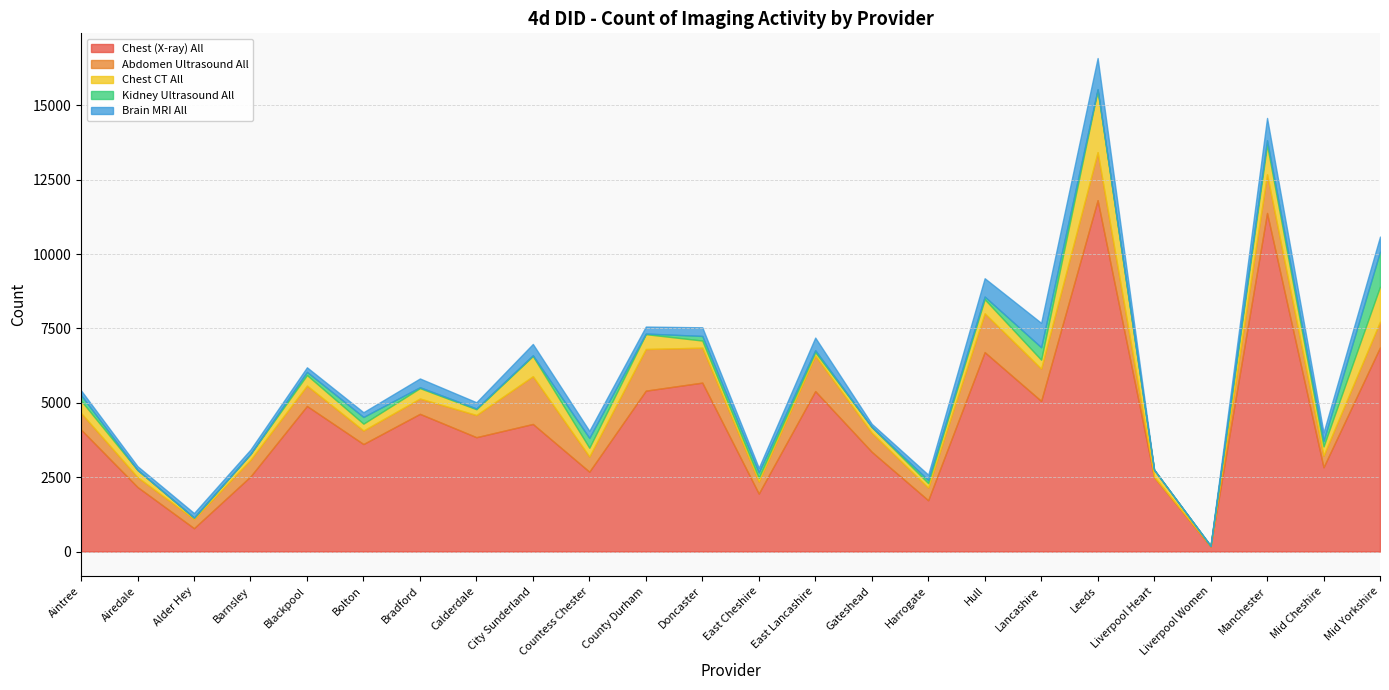

Where is the first local minimum for Brain MRI All?

Airedale